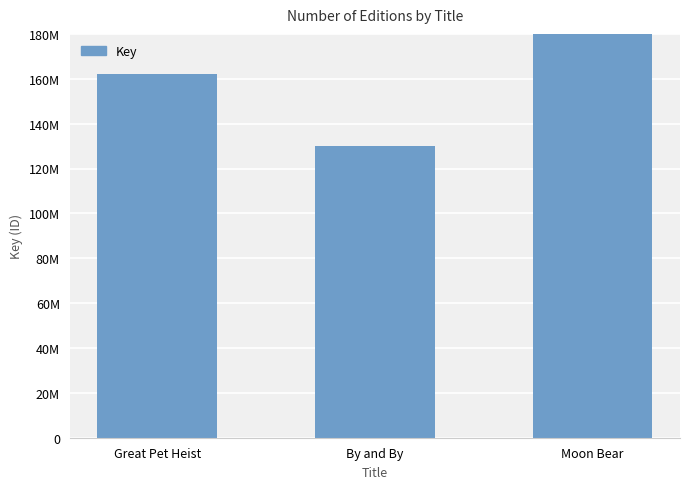

What is the minimum value shown in the chart?

130107008